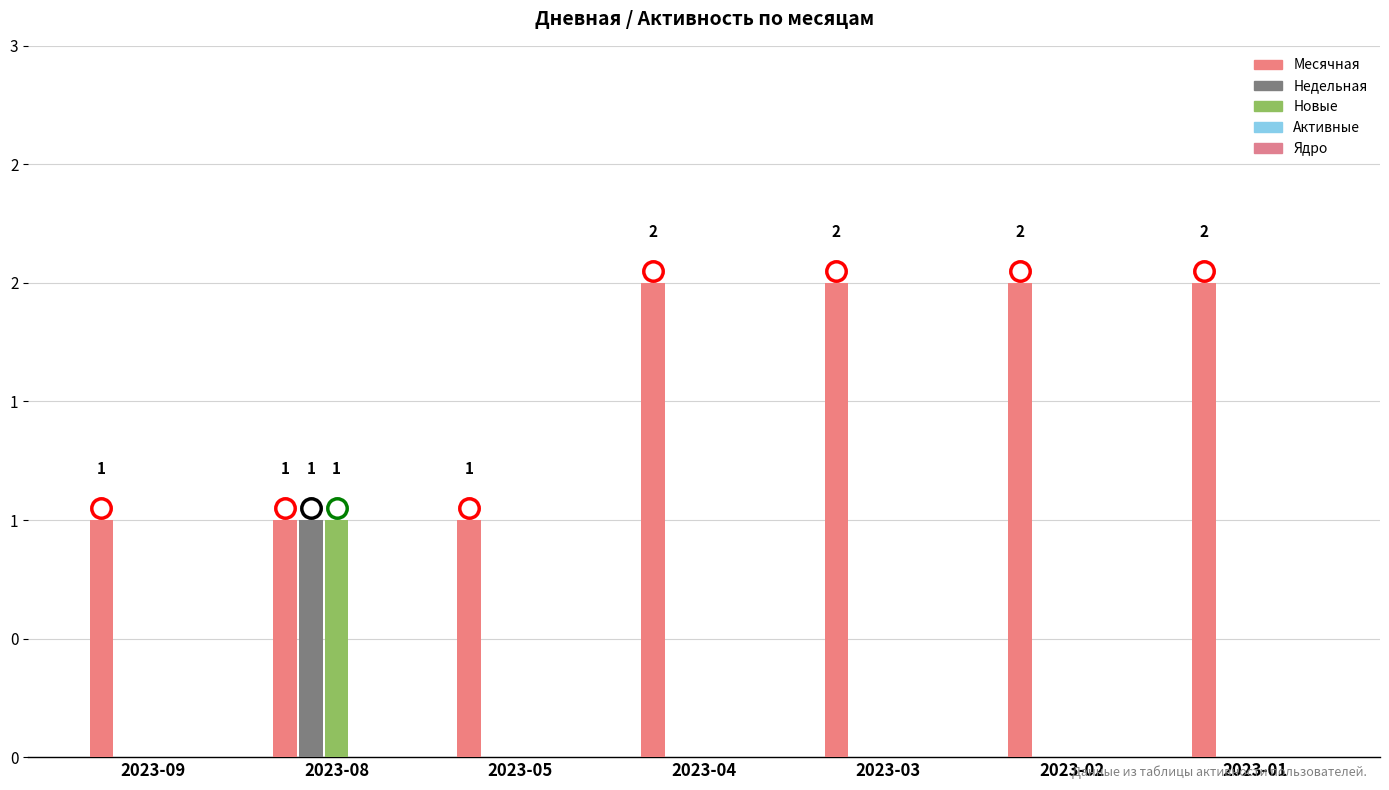

Are the bars grouped side by side (vs. stacked)?

Yes